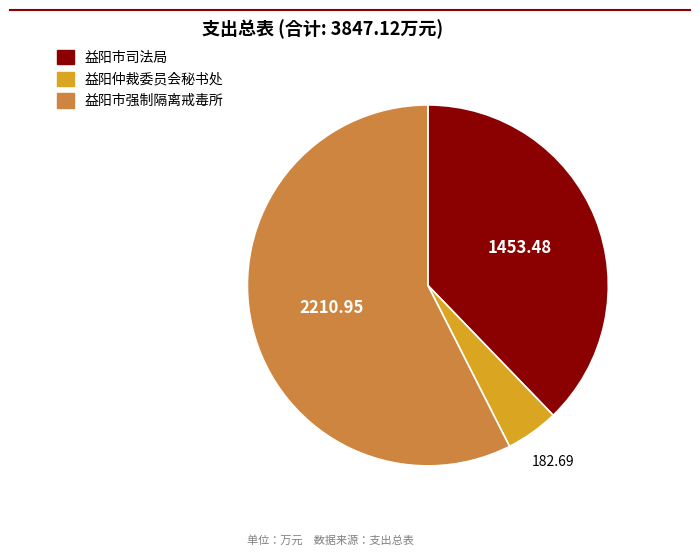

Approximately how many times larger is the value at 益阳市强制隔离戒毒所 compared to 益阳市司法局?

1.5